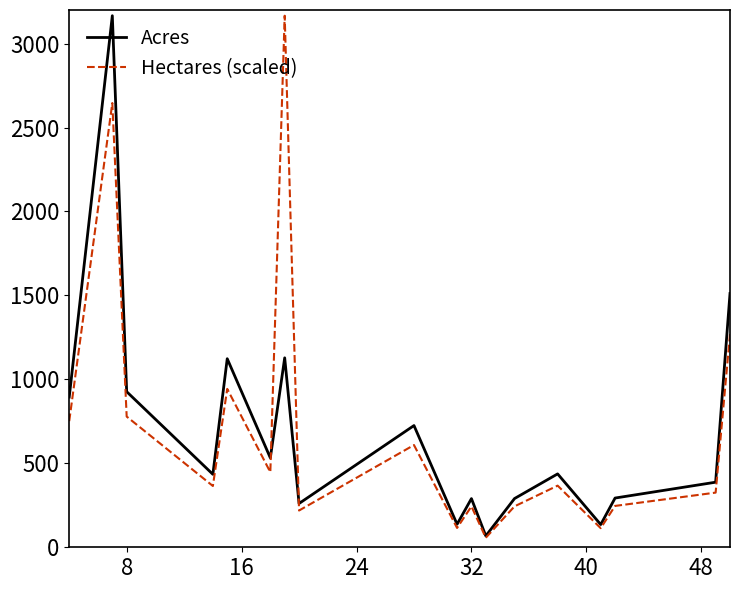

What is the lowest value of the Acres series?

67.7